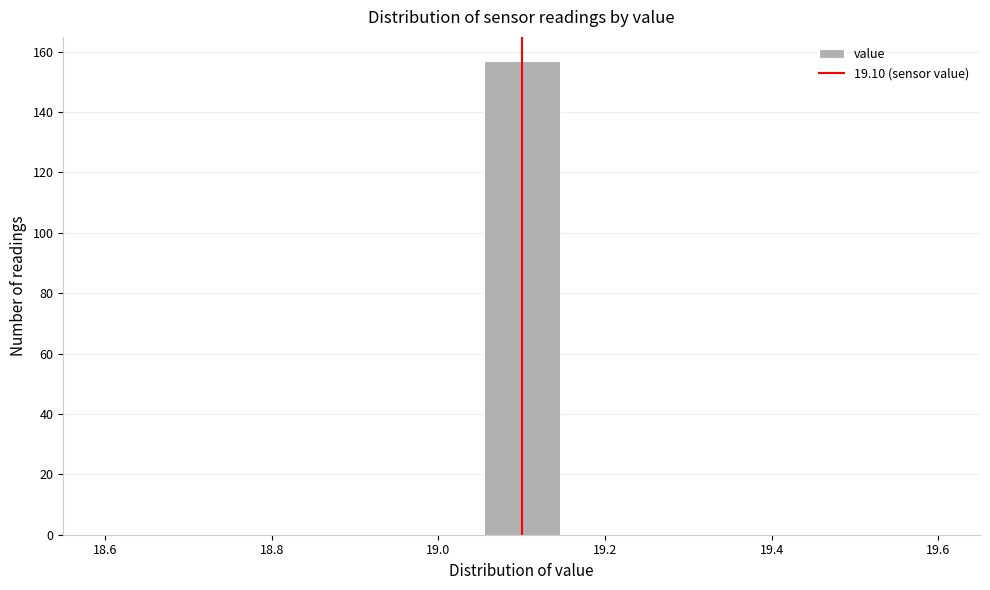

Reading left to right, transcribe this chart: for each bar, give the range it covers on the x-axis and its height. Neither the bar edges nor the heights are printed on the chart, so give them approximately, as read against the axes.

18.60 to 18.70: 0
18.70 to 18.78: 0
18.78 to 18.88: 0
18.88 to 18.96: 0
18.96 to 19.06: 0
19.06 to 19.14: 158
19.14 to 19.24: 0
19.24 to 19.32: 0
19.32 to 19.42: 0
19.42 to 19.50: 0
19.50 to 19.60: 0